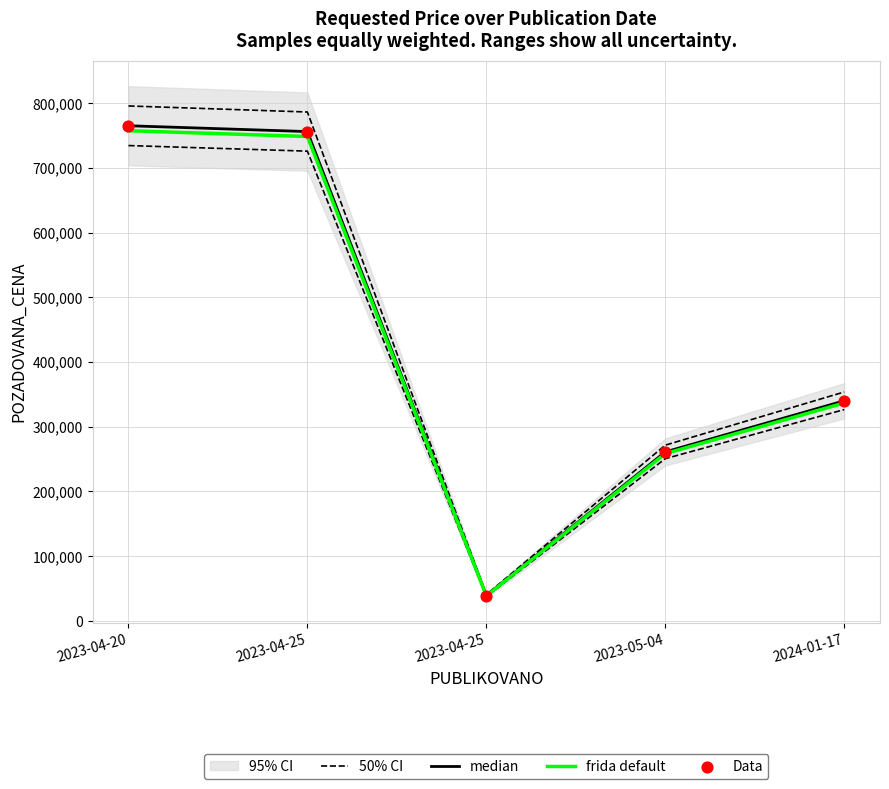

Is the value of median at 2023-04-25 greater than the value of frida default at 2024-01-17?

Yes